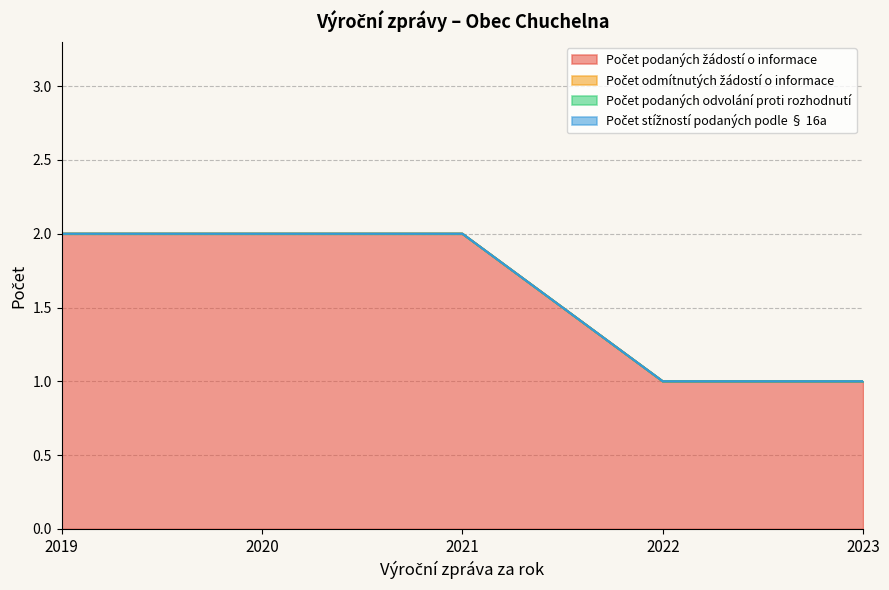

Reading right to left, list all the values displayed in this chart.

Počet podaných žádostí o informace: 2023=1	2022=1	2021=2	2020=2	2019=2
Počet odmítnutých žádostí o informace: 2023=0	2022=0	2021=0	2020=0	2019=0
Počet podaných odvolání proti rozhodnutí: 2023=0	2022=0	2021=0	2020=0	2019=0
Počet stížností podaných podle § 16a: 2023=0	2022=0	2021=0	2020=0	2019=0